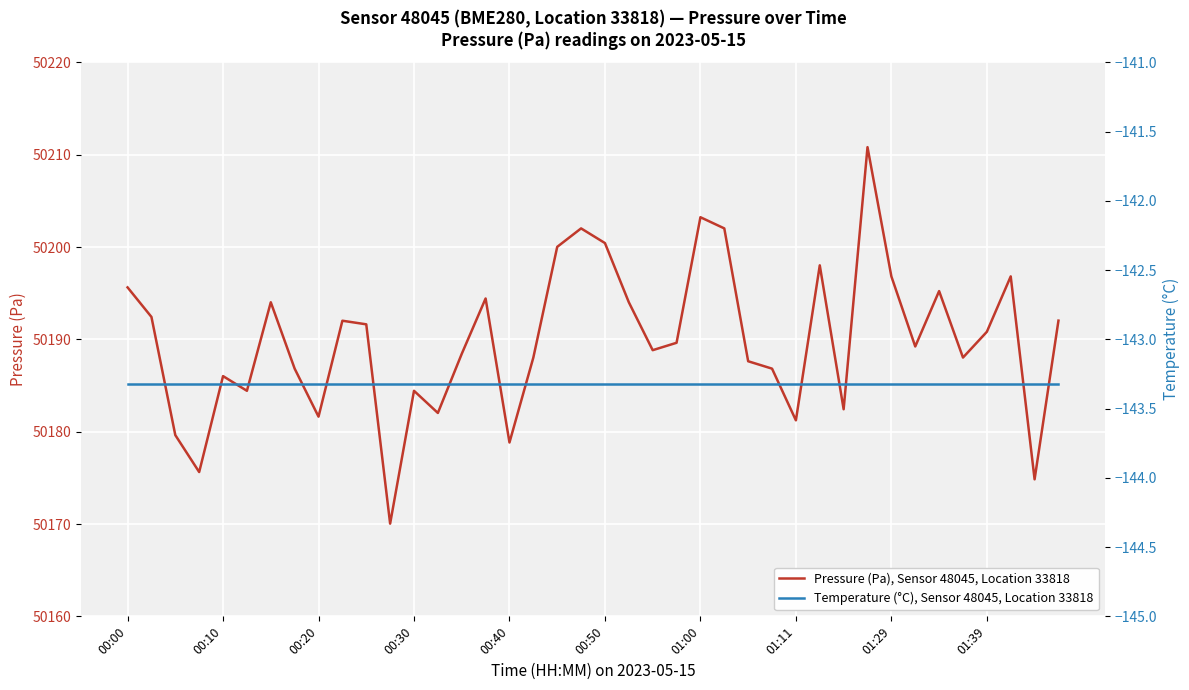

At how many categories does at least one series exceed 47280?

40